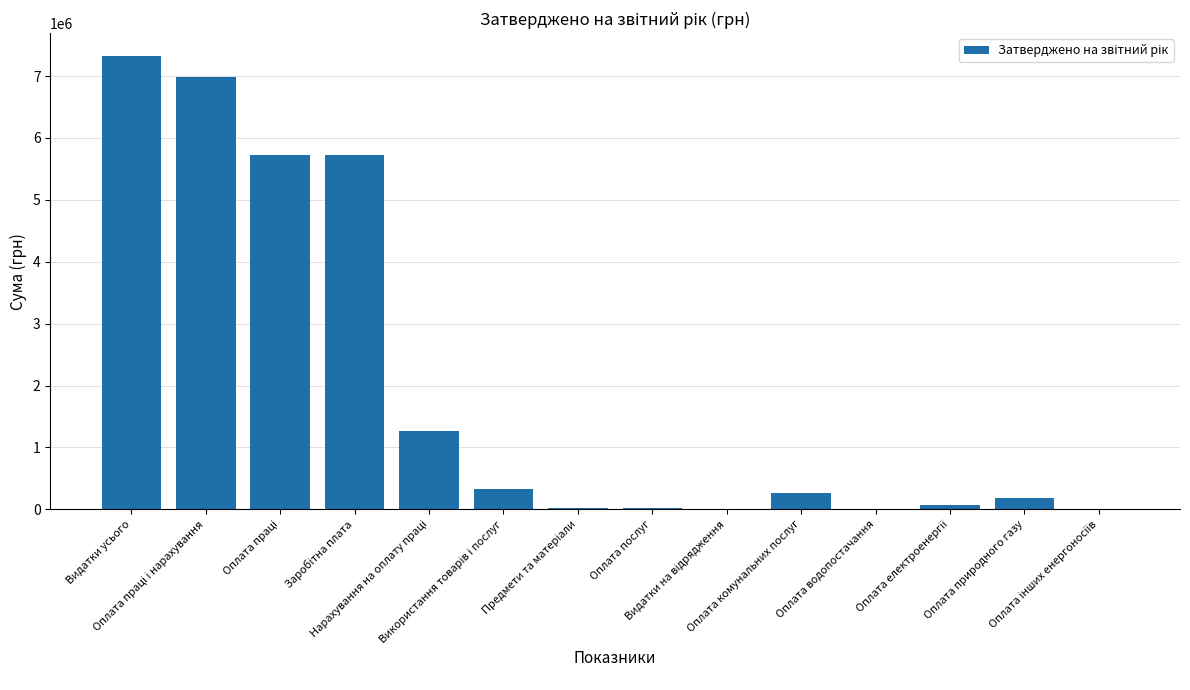

What is the sum of all values?

27957806.9